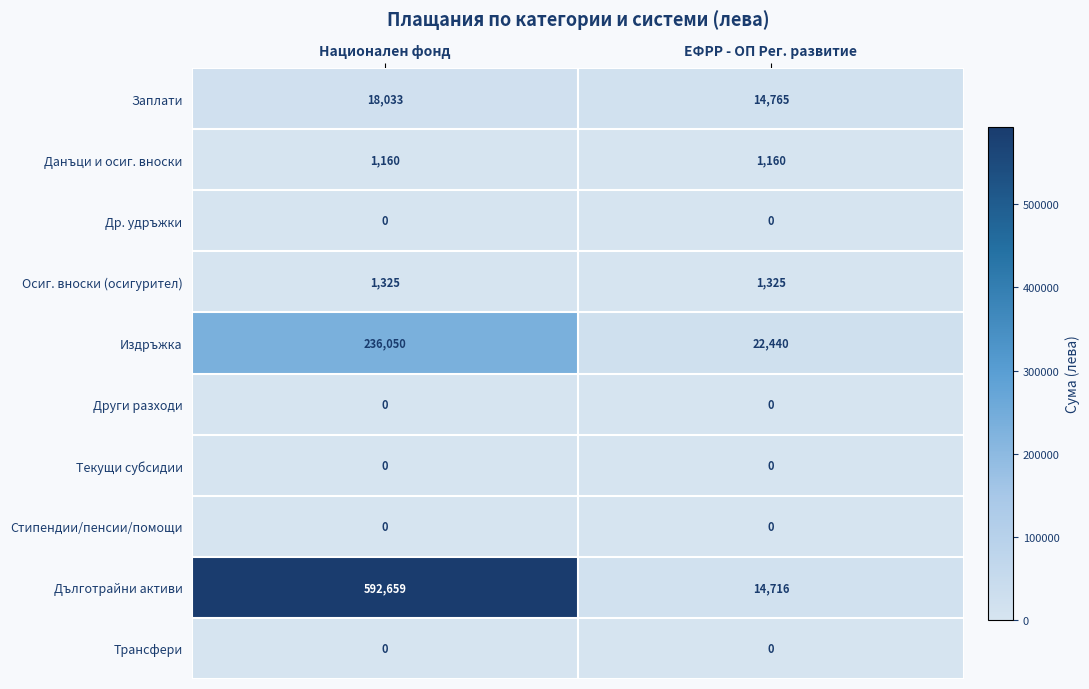

Reading left to right, transcribe all the data shown in this chart.

Заплати: 18033	14765
Данъци и осиг. вноски: 1160	1160
Др. удръжки: 0	0
Осиг. вноски (осигурител): 1325	1325
Издръжка: 236050	22440
Други разходи: 0	0
Текущи субсидии: 0	0
Стипендии/пенсии/помощи: 0	0
Дълготрайни активи: 592659	14716
Трансфери: 0	0